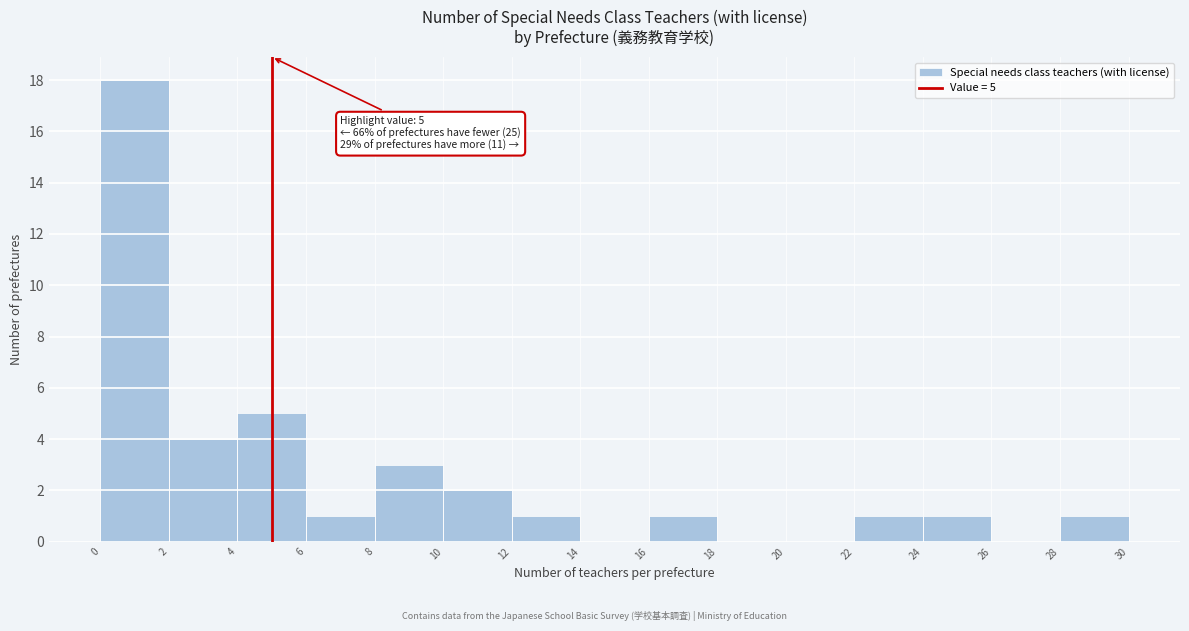

Which range on the x-axis has the tallest bar?

0 to 2